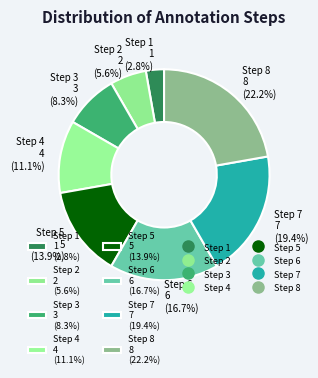

What portion of the pie excludes Step 2?

94.4%